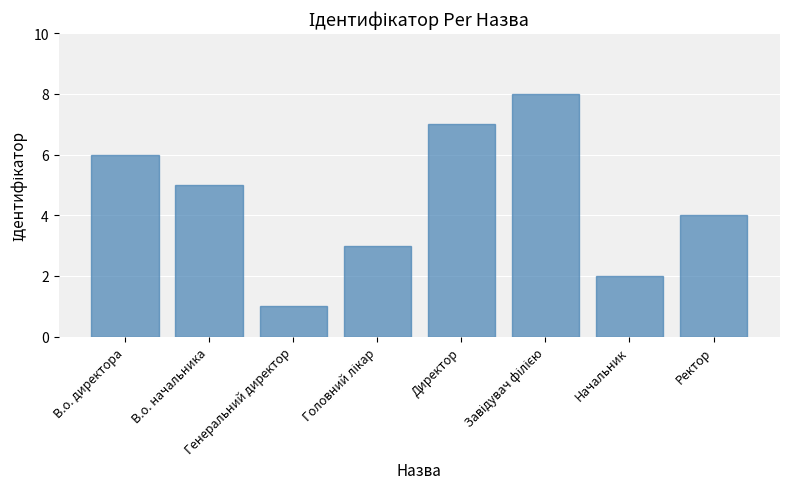

What is the smallest value displayed?

1